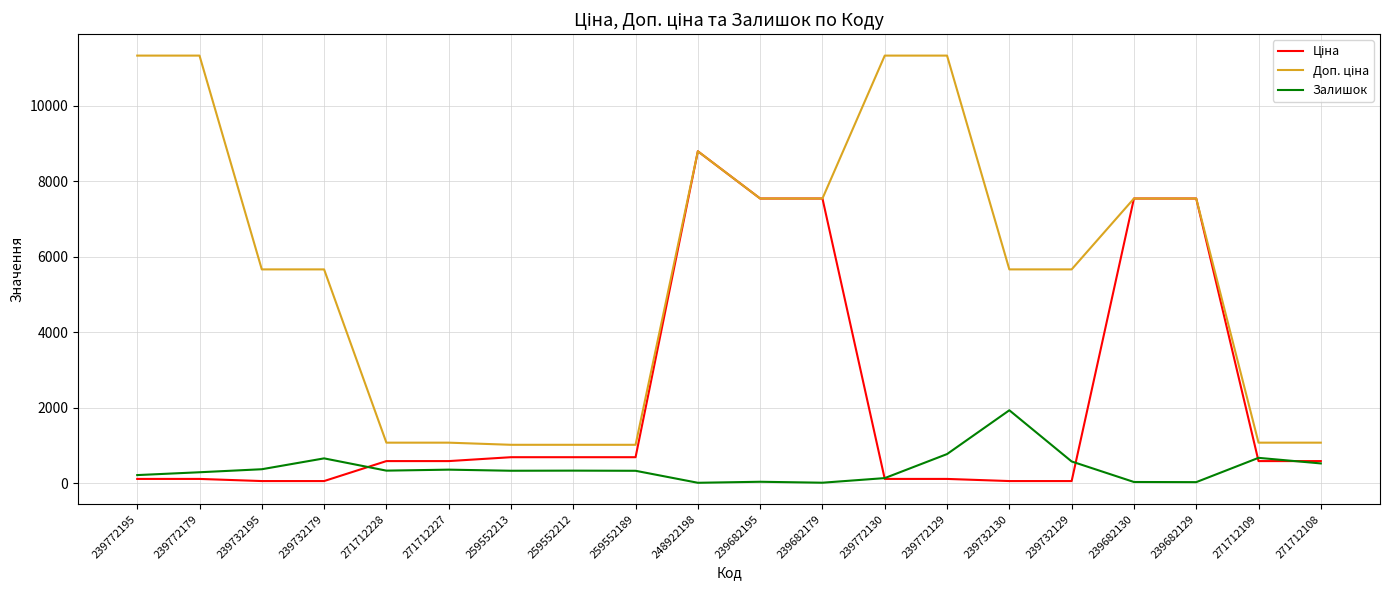

At which category is the sum across all series the highest?

248922198